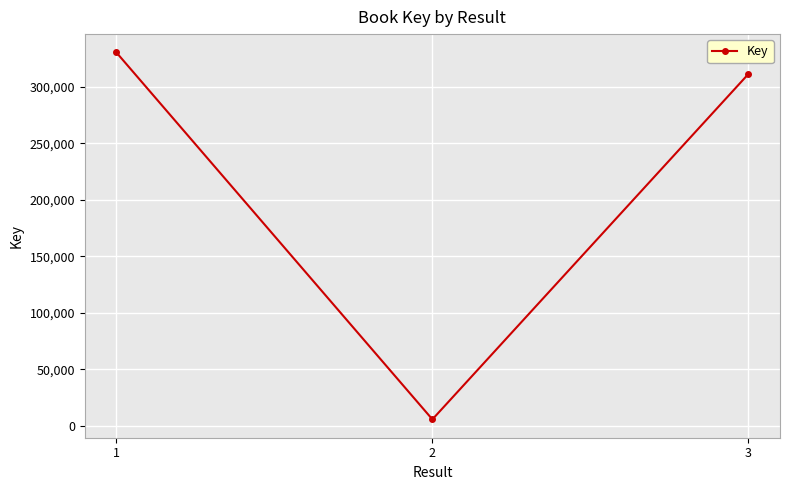

What is the change in value from 2 to 3?

+305632